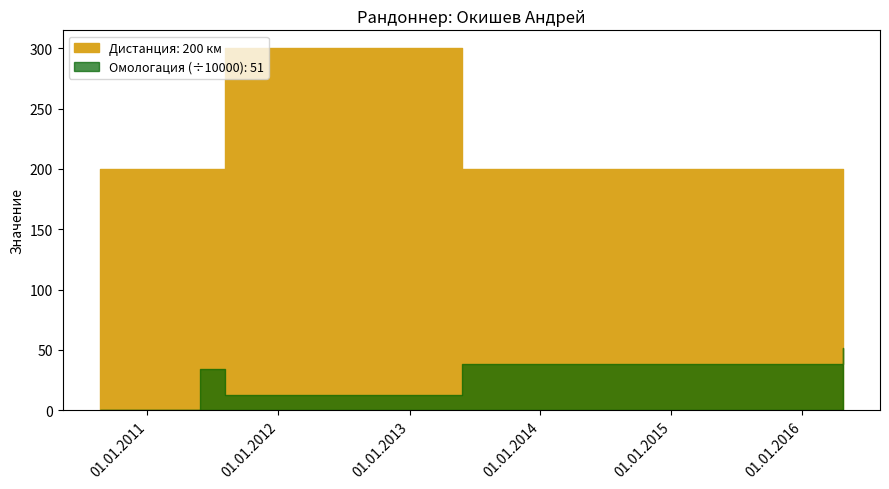

Reading left to right, list all the values displayed in this chart.

Дистанция: 23.04.2016=200	26.05.2013=200	06.08.2011=300	11.06.2011=200	28.05.2011=200	21.08.2010=200
Омологация: 23.04.2016=513221	26.05.2013=385523	06.08.2011=124246	11.06.2011=339027	28.05.2011=337926	21.08.2010=0